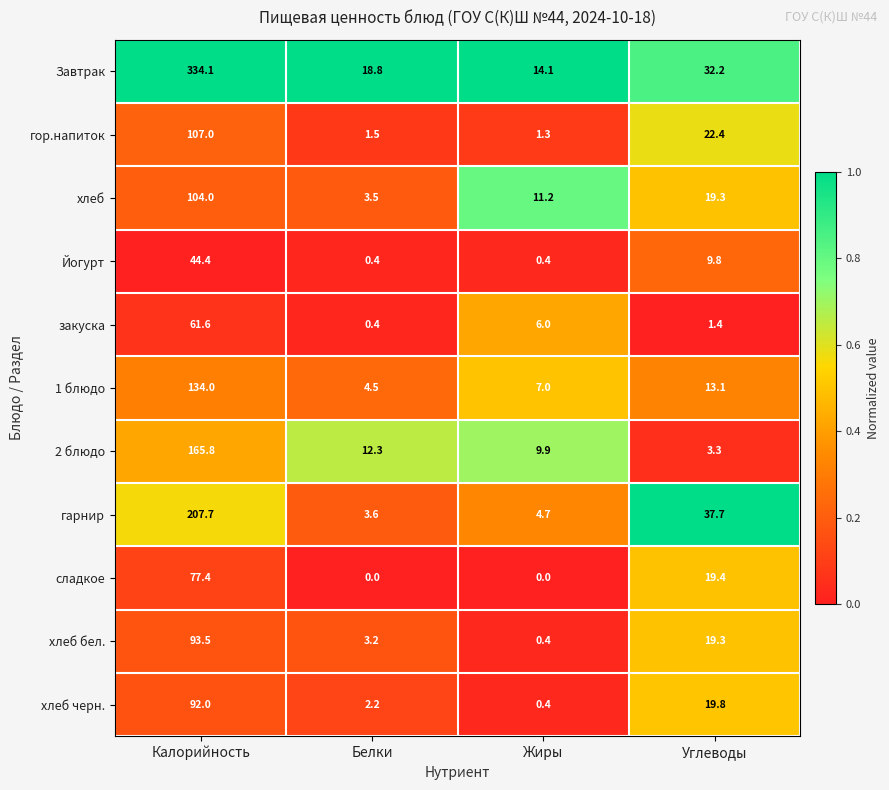

Count the number of categories in the chart.

4